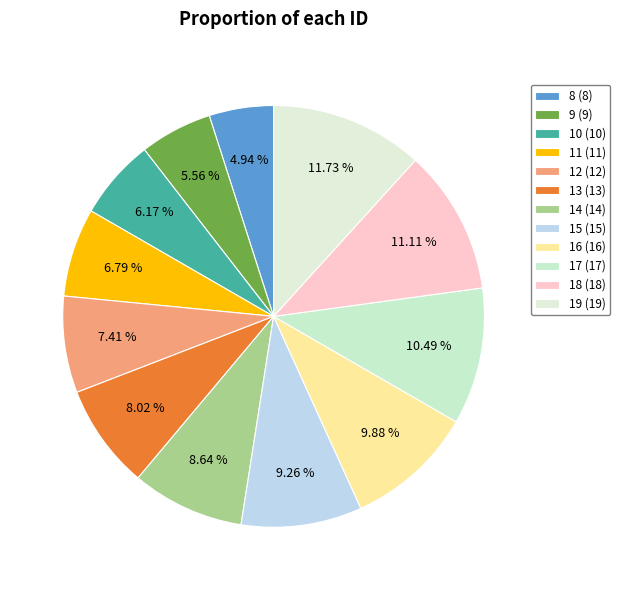

How many slices are in this pie chart?

12